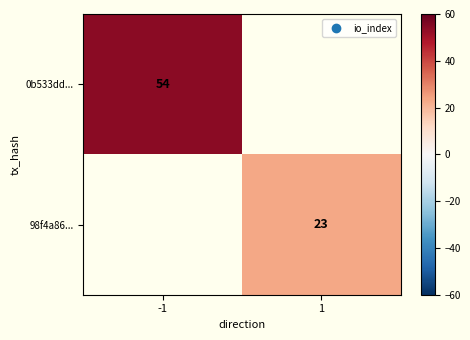

Is the value of 98f4a86... at 1 greater than the value of 0b533dd... at -1?

No